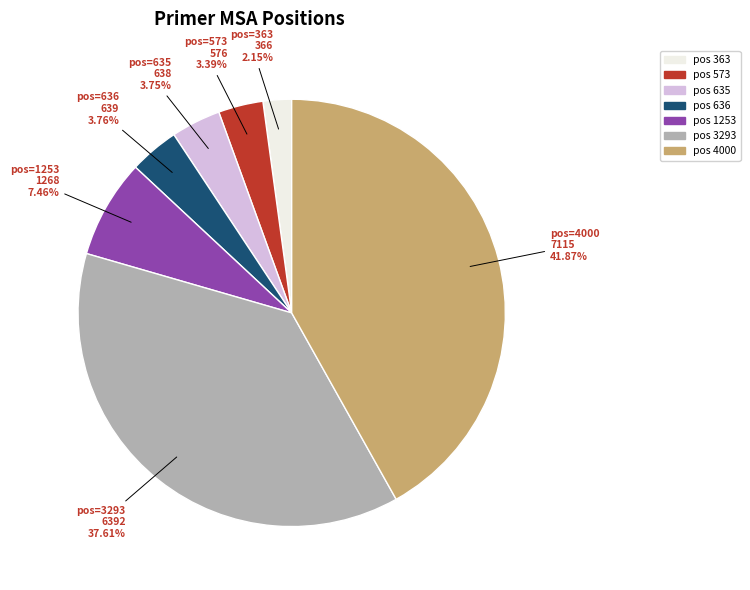

Does any single category account for the majority?

No